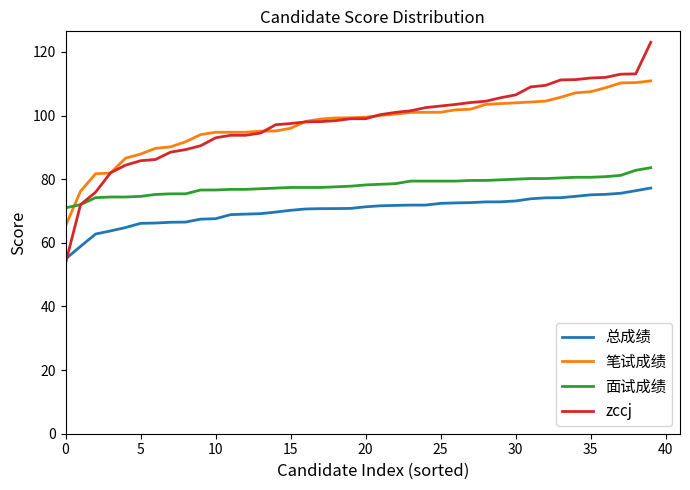

What is the greatest value displayed?

123.0